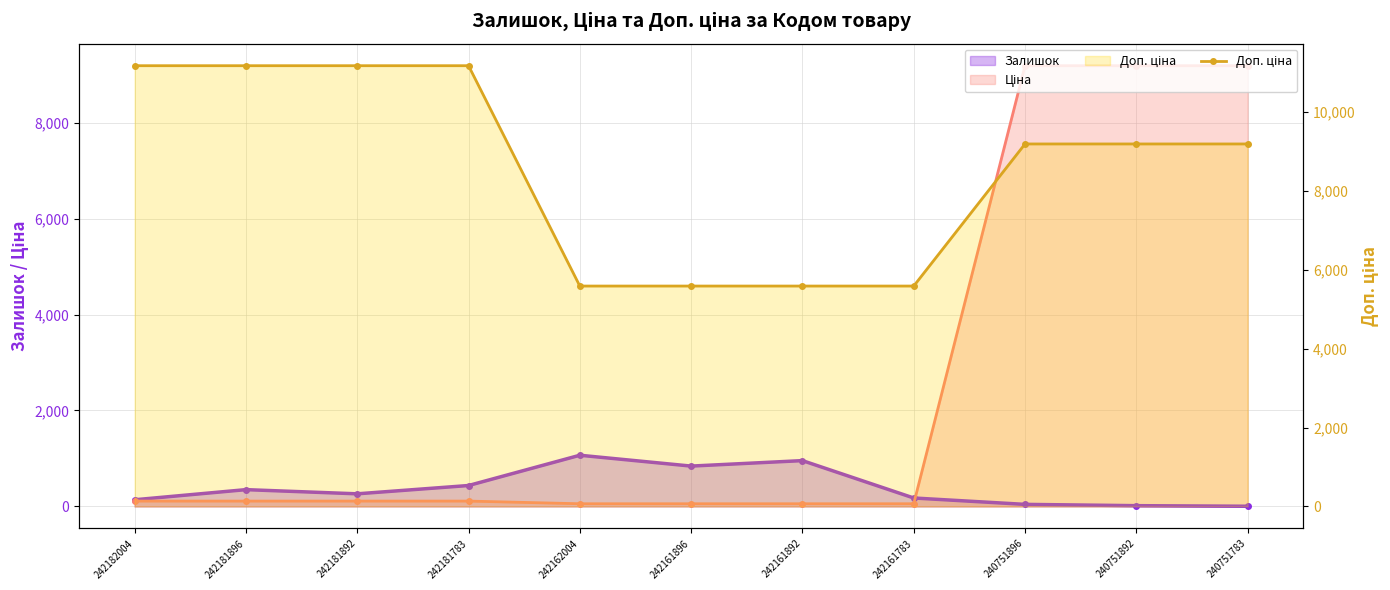

True or false: the data has more than 0 interior local peaks.

False